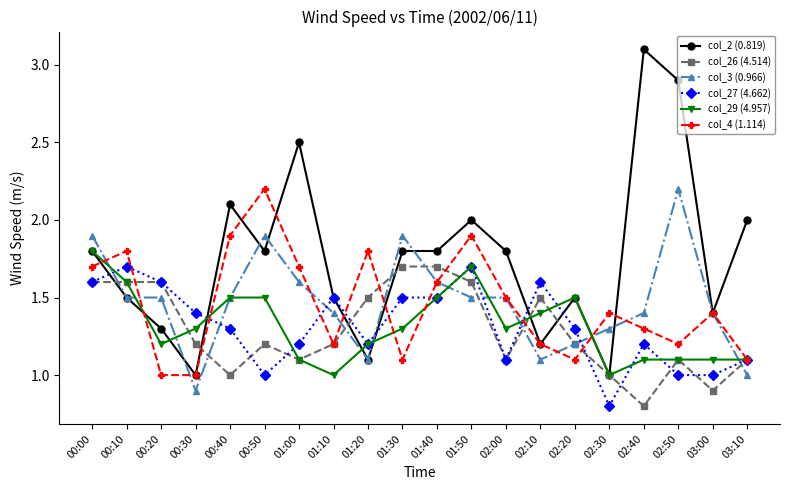

What is the difference between the highest and lowest values at 02:30?

0.6